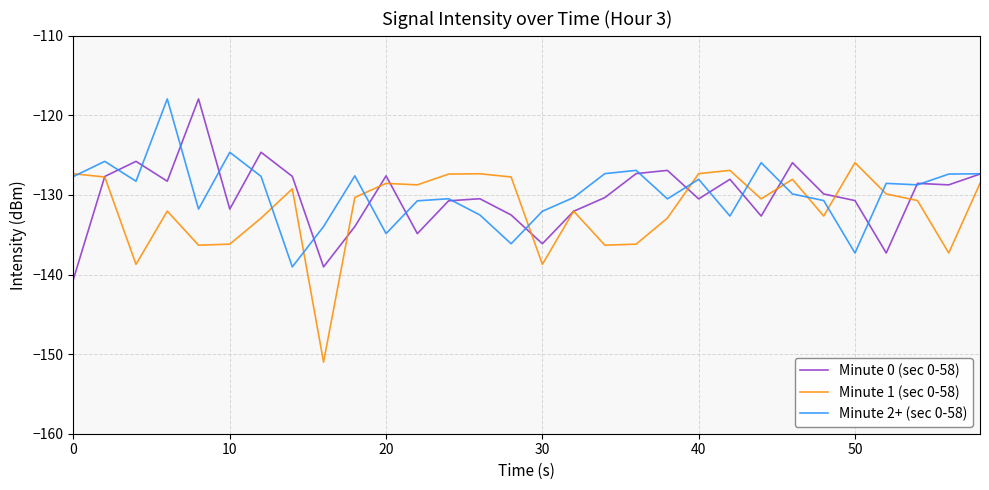

What is the minimum value shown in the chart?

-151.0